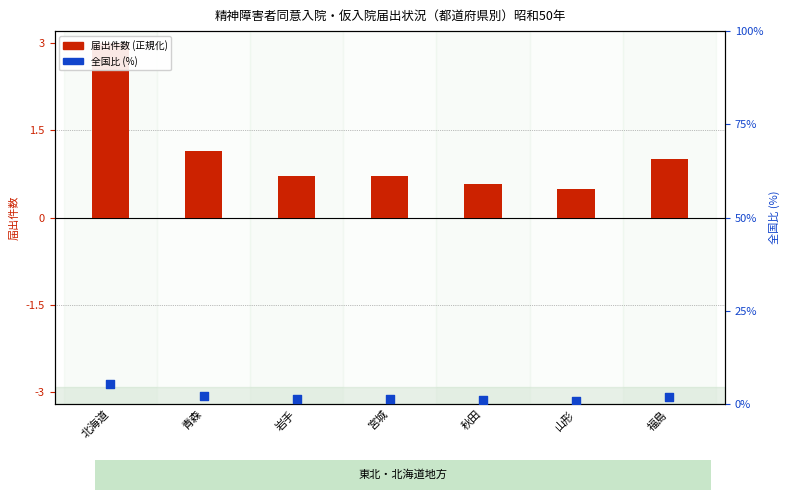

Which series reaches the maximum Y coordinate?

全国比 (%)